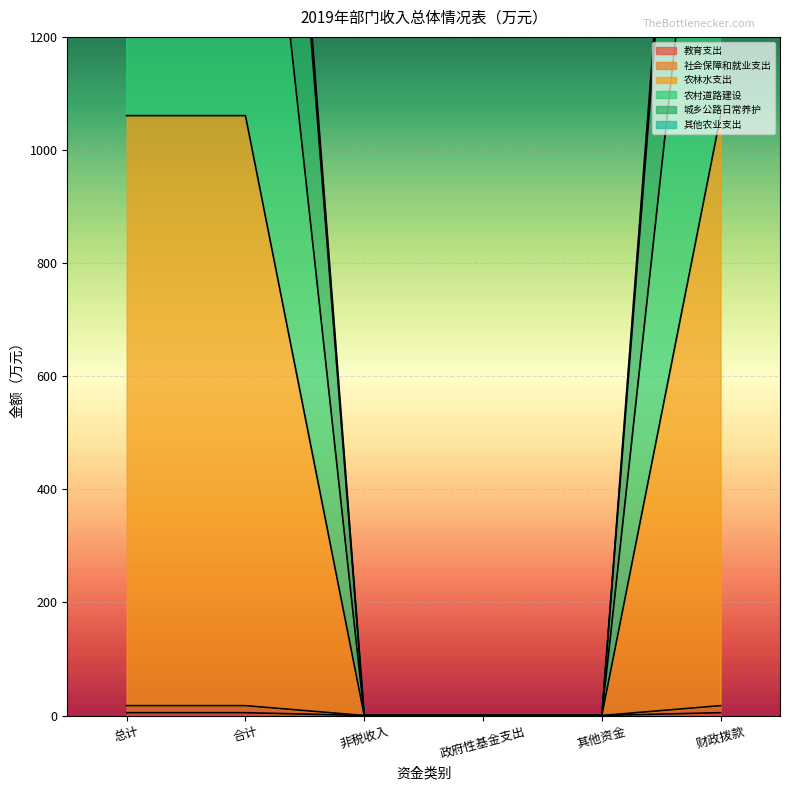

How many lines are shown in the chart?

6